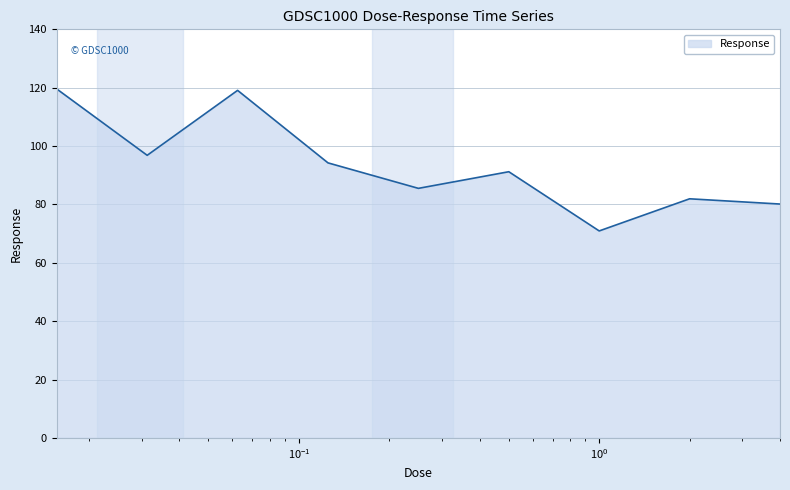

What is the maximum value shown in the chart?

119.6